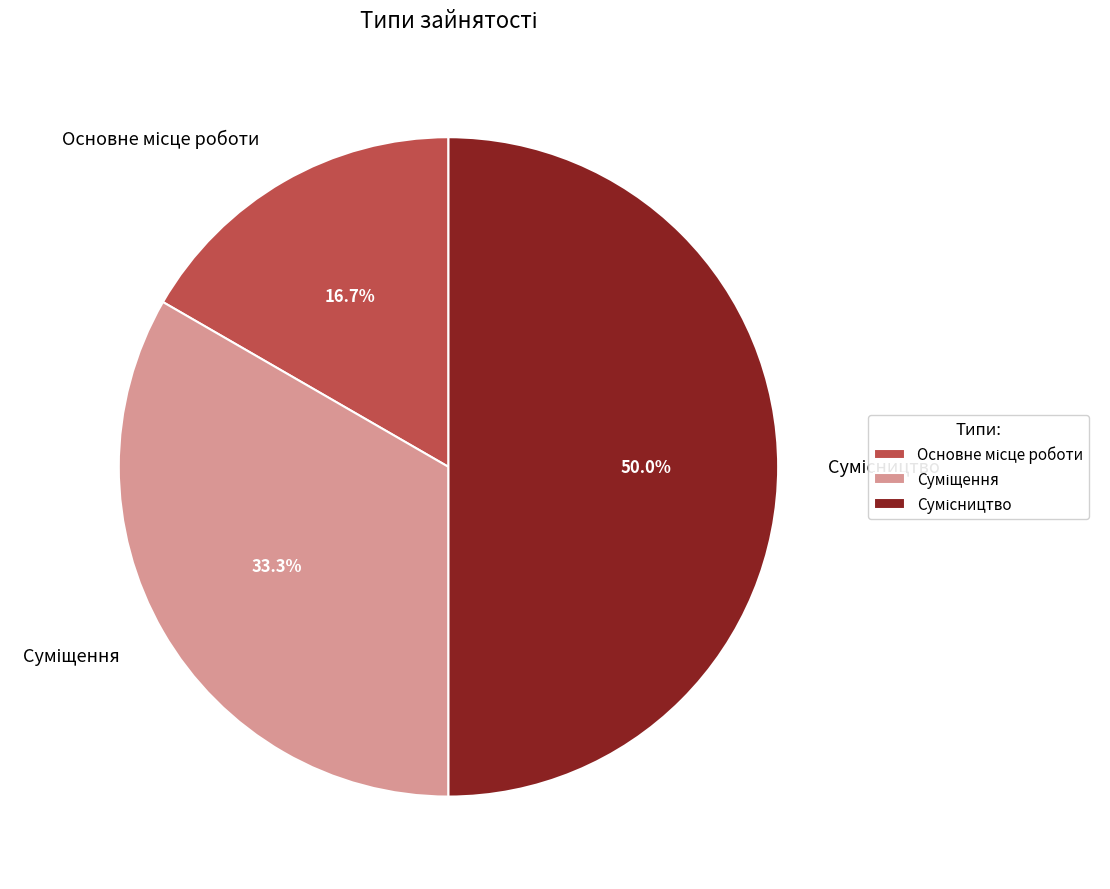

Is there a majority slice in this chart?

No